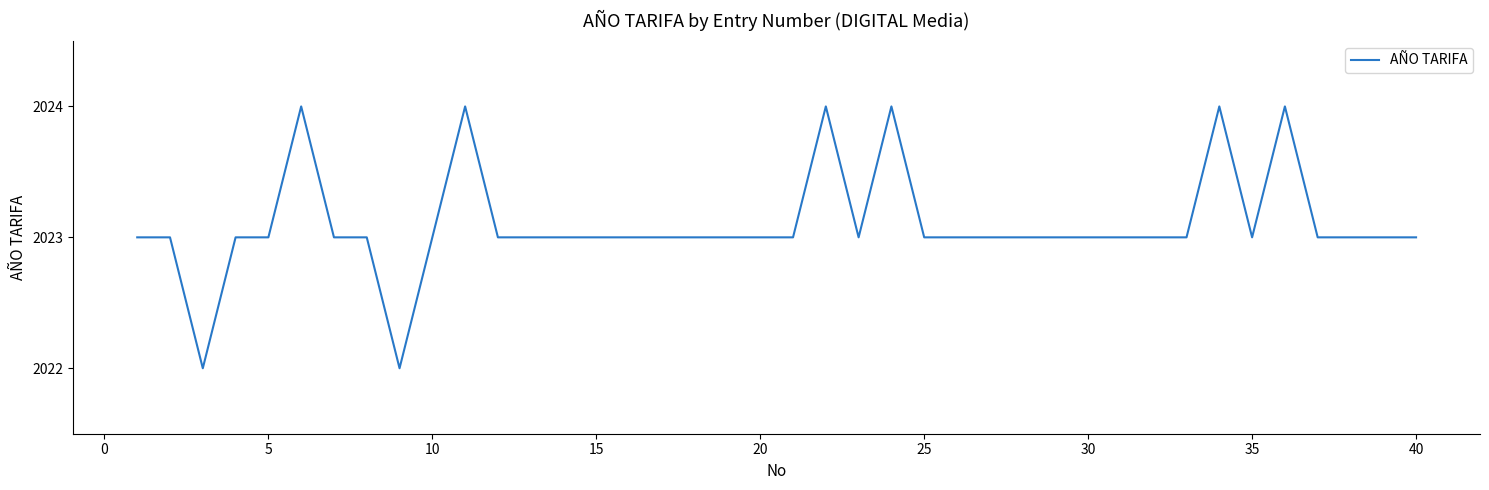

What is the smallest value displayed?

2022